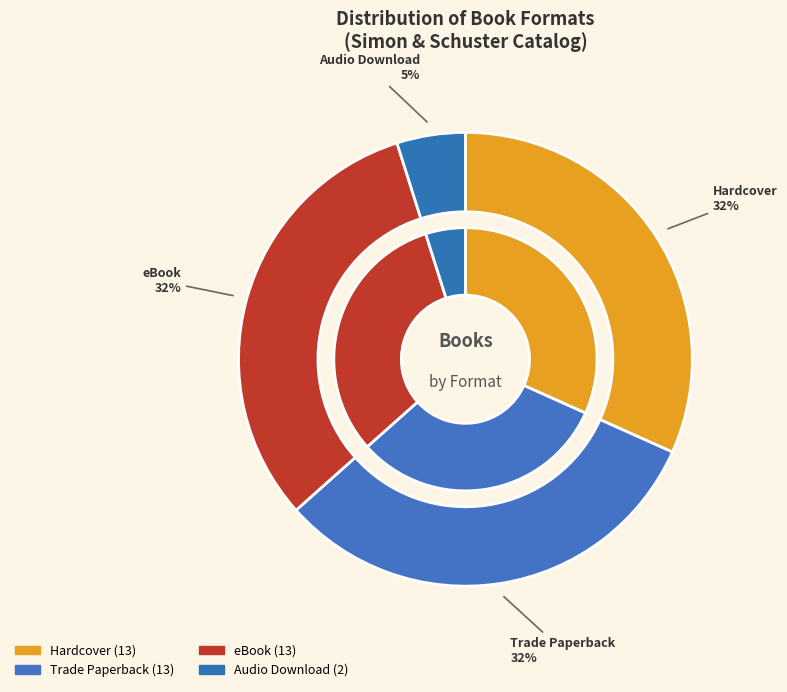

Rank the categories by value from highest to lowest.

Hardcover, Trade Paperback, eBook, Audio Download